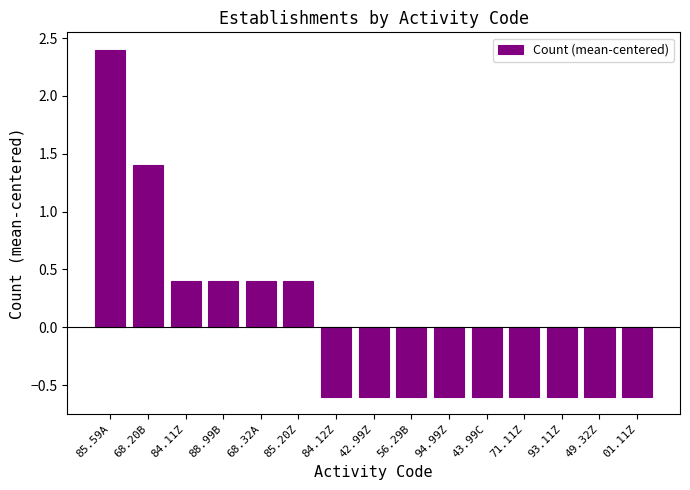

What is the change in value from 88.99B to 93.11Z?

-1.0